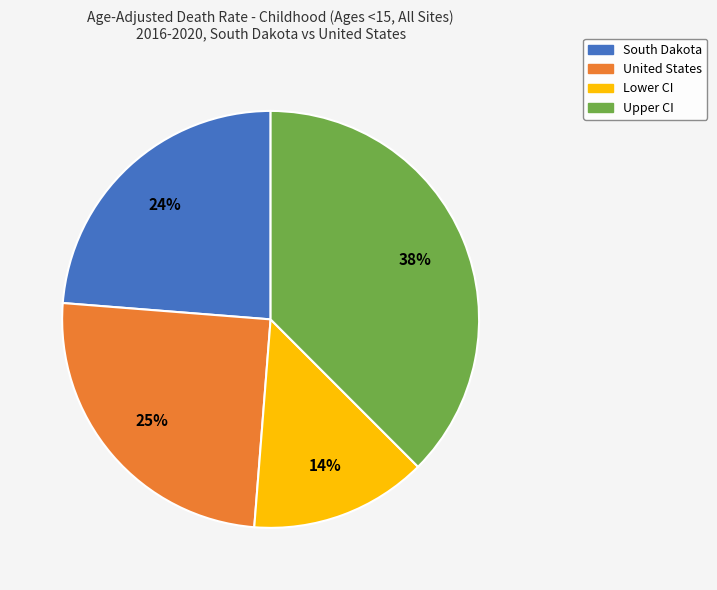

Is the sum of South Dakota and Upper CI greater than half?

Yes